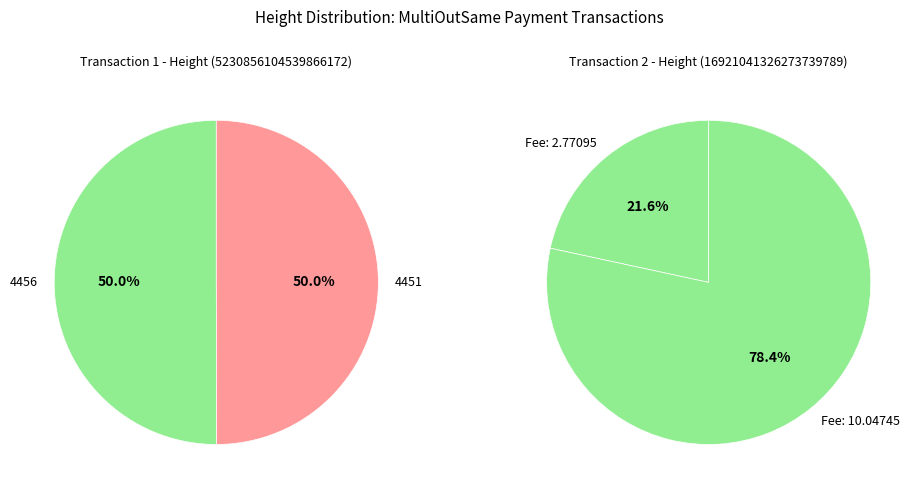

Is it true that 4451 is 50% of the pie?

True